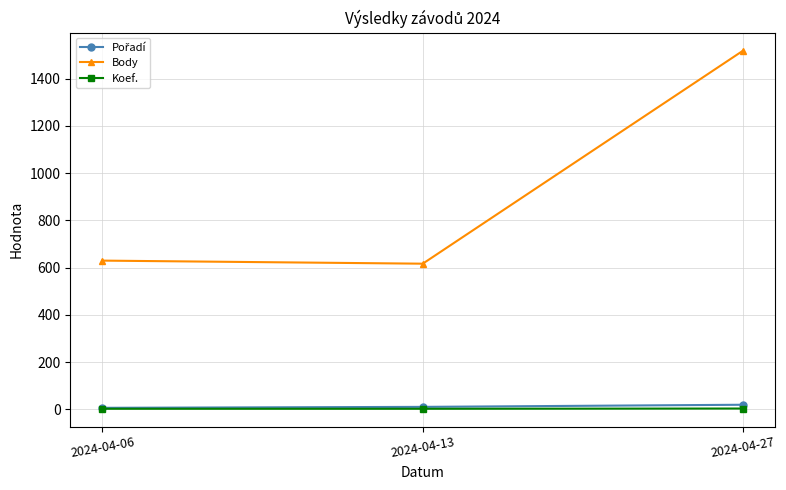

What is the sum of the Koef. values at 2024-04-13 and 2024-04-27?

7